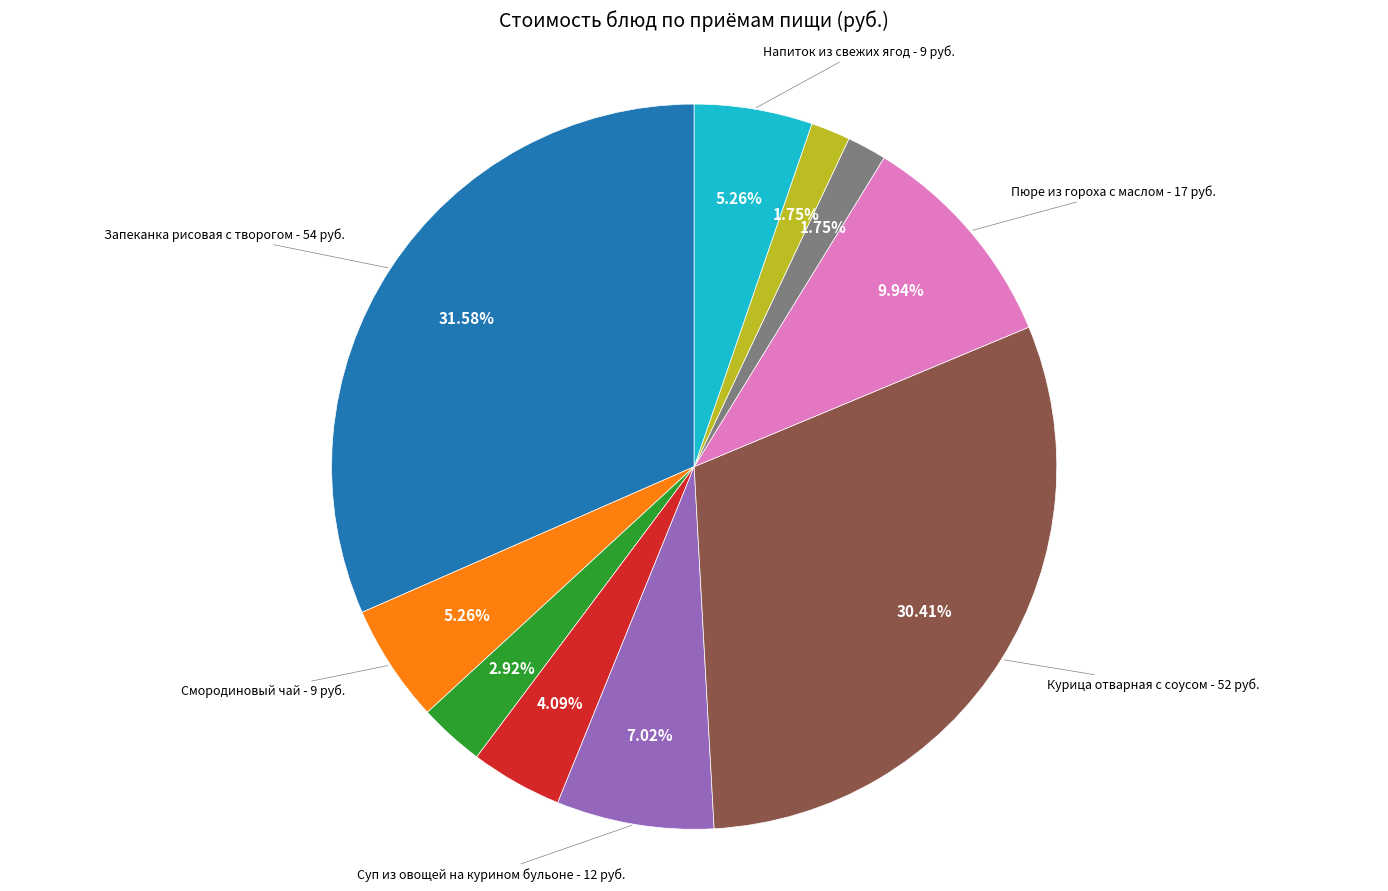

Is there a majority slice in this chart?

No